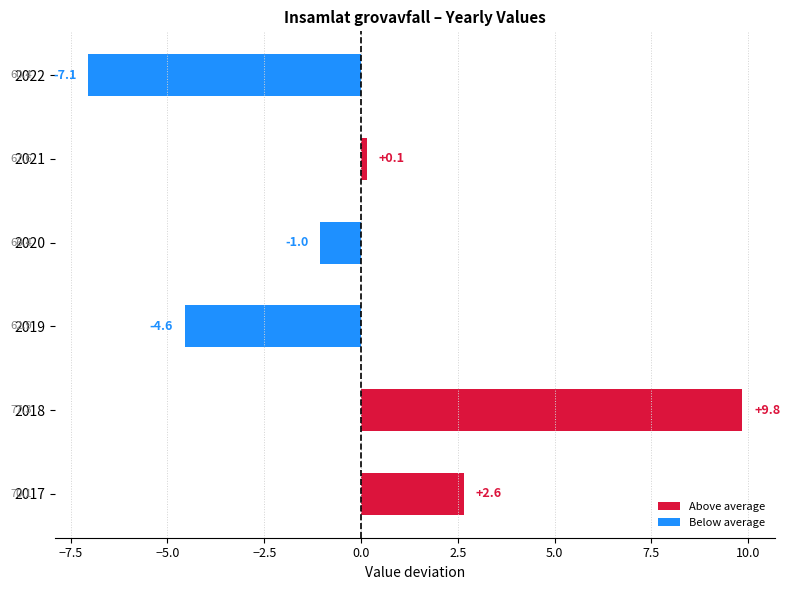

List the labels in order of value, smallest first.

2022, 2019, 2020, 2021, 2017, 2018